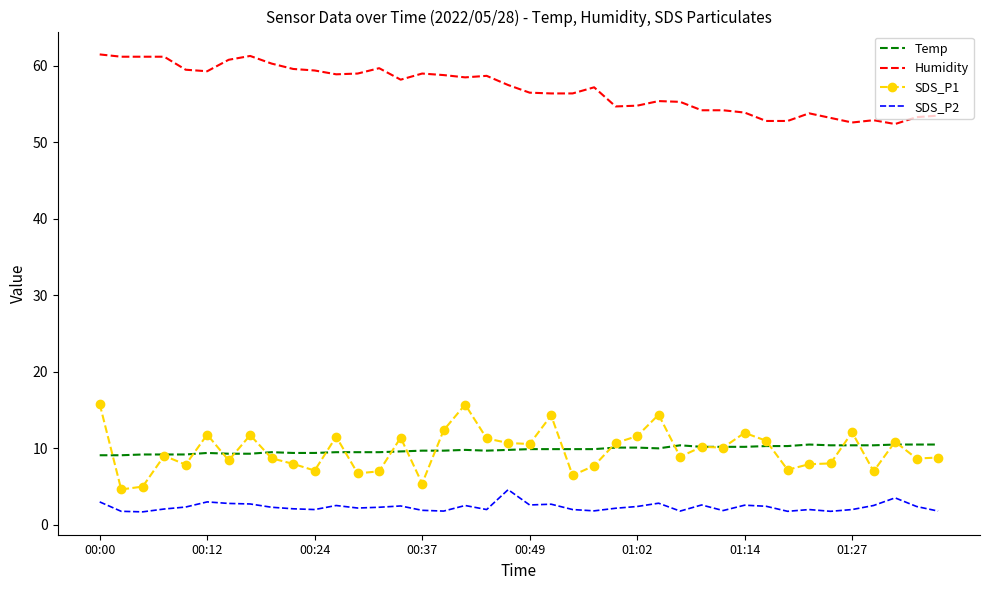

True or false: SDS_P1 and Humidity intersect in this chart.

False